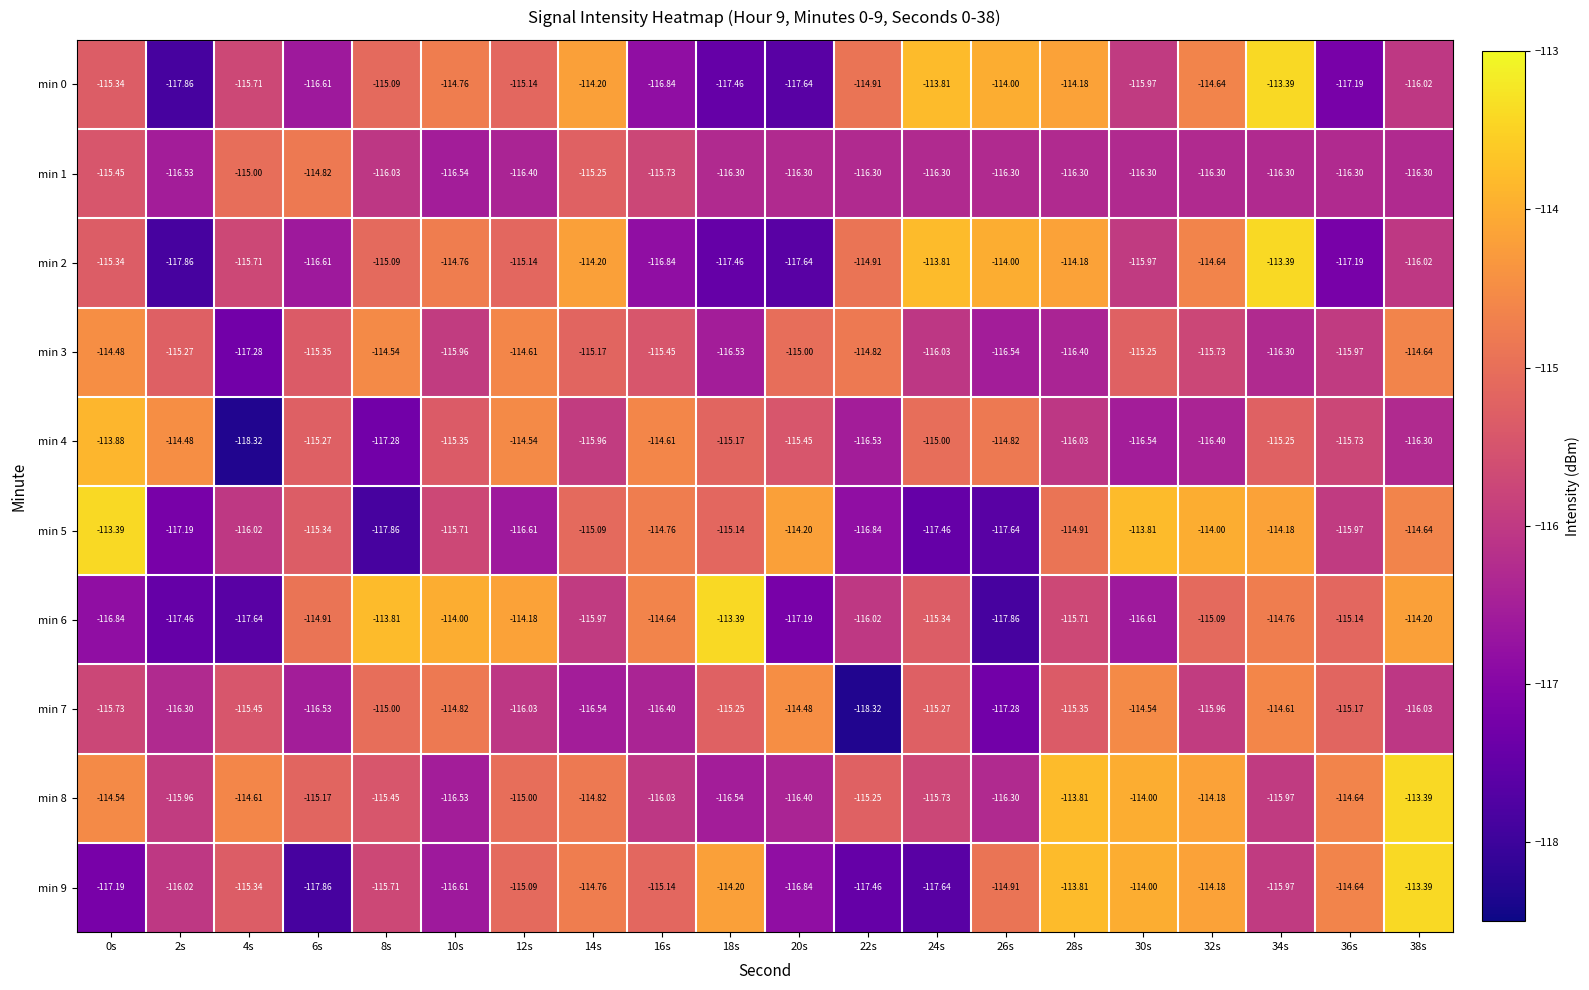

At which category is the sum across all series the highest?

34s